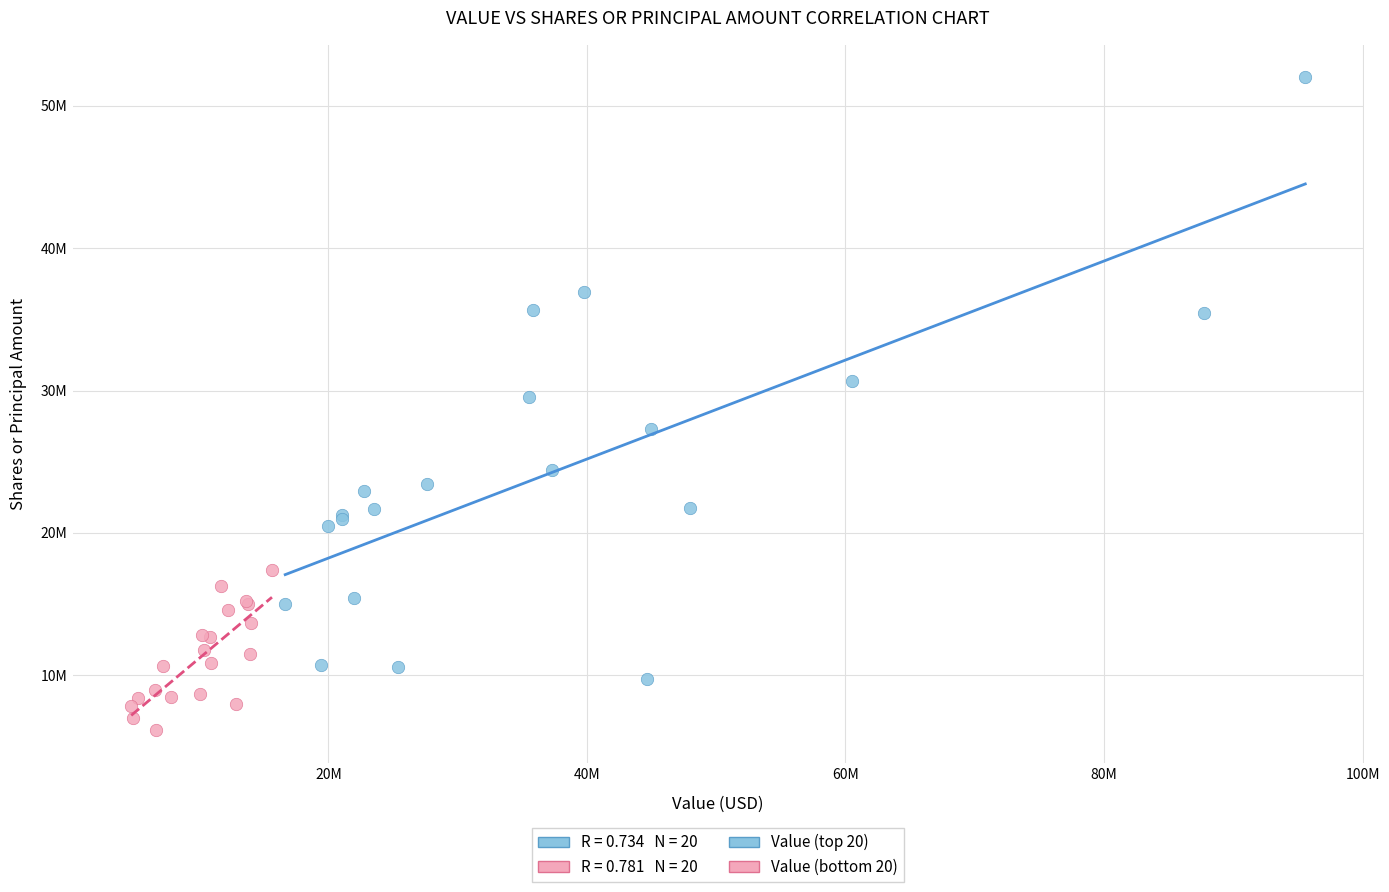

Which series has the widest spread of Y values?

Value (top 20)